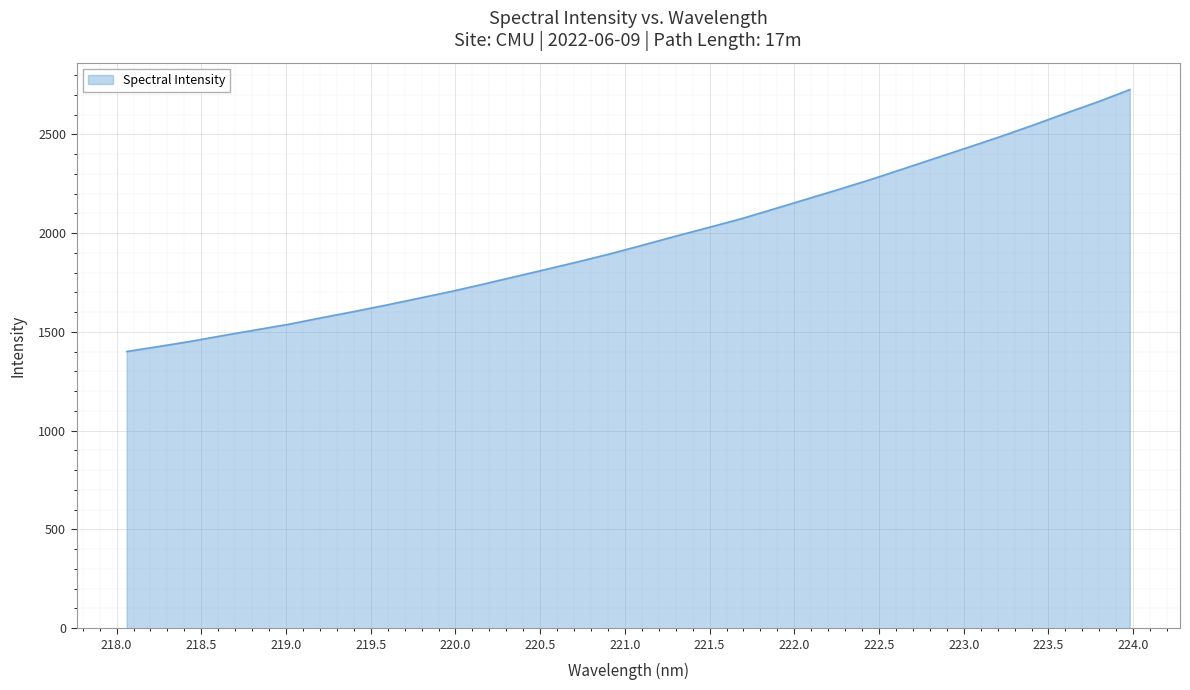

Reading left to right, transcribe all the data shown in this chart.

1400.9	1426.5	1453.0	1482.5	1510.7	1538.7	1571.3	1602.7	1635.4	1669.9	1704.1	1741.5	1780.1	1818.4	1857.6	1898.3	1942.1	1986.7	2029.9	2073.7	2122.8	2172.2	2221.6	2272.2	2326.1	2380.3	2434.4	2489.0	2546.4	2605.9	2664.1	2726.5